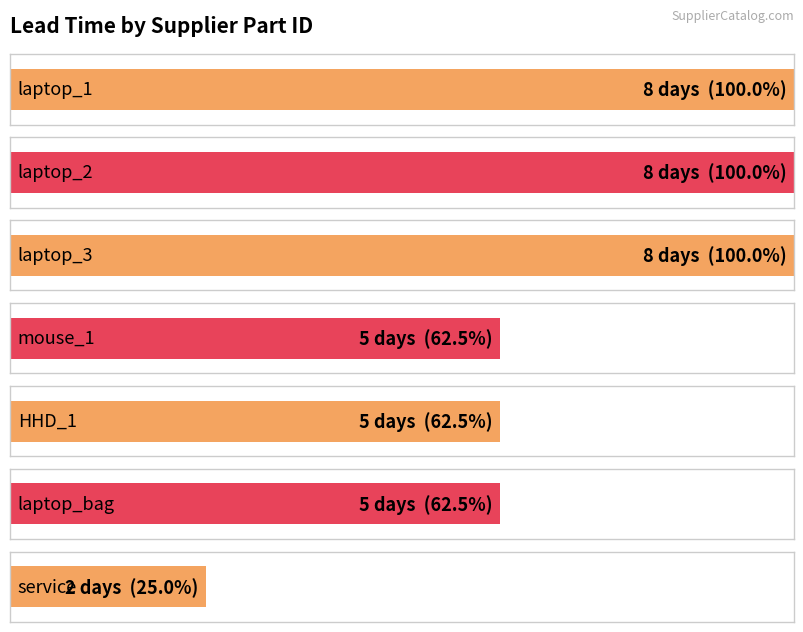

Is it true that the value at laptop_2 is 8?

True